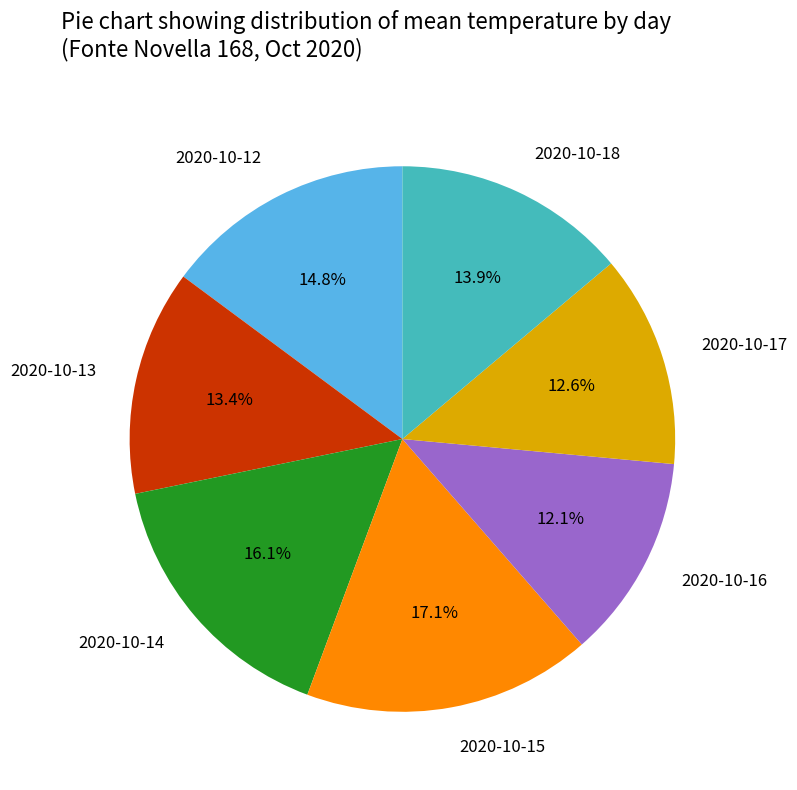

To the nearest percent, what is the difference between the 2020-10-14 and 2020-10-18 slice percentages?

2%